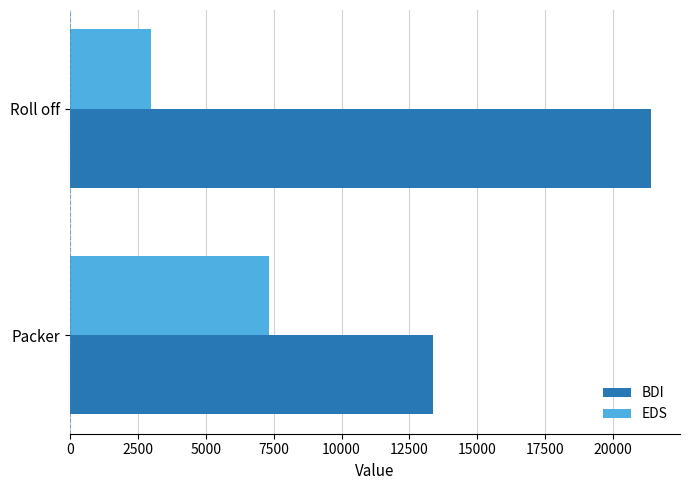

What is the approximate value of BDI at Roll off?

21385.2